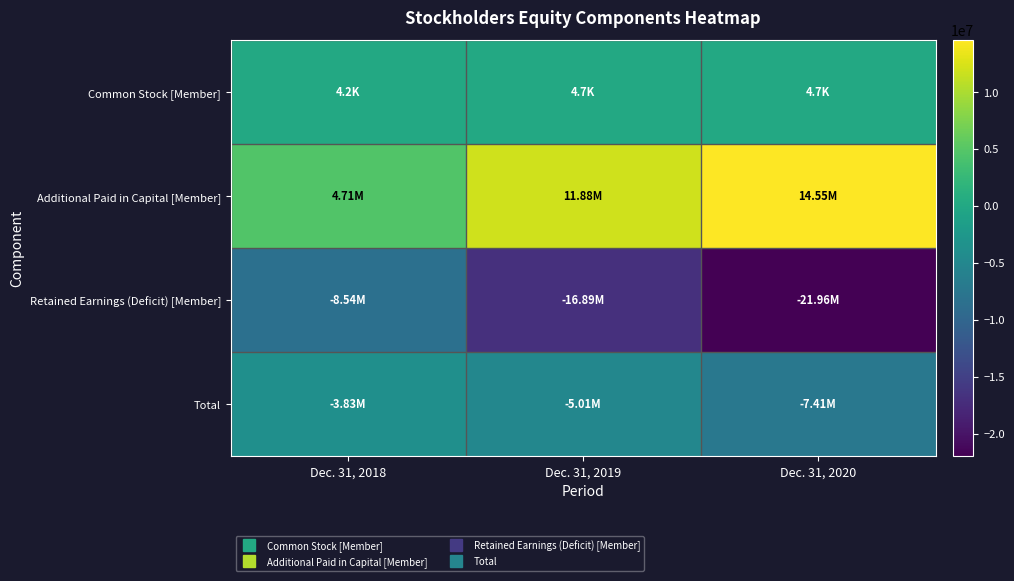

Rank the series by their maximum value, from lowest to highest.

Retained Earnings (Deficit) [Member], Total, Common Stock [Member], Additional Paid in Capital [Member]